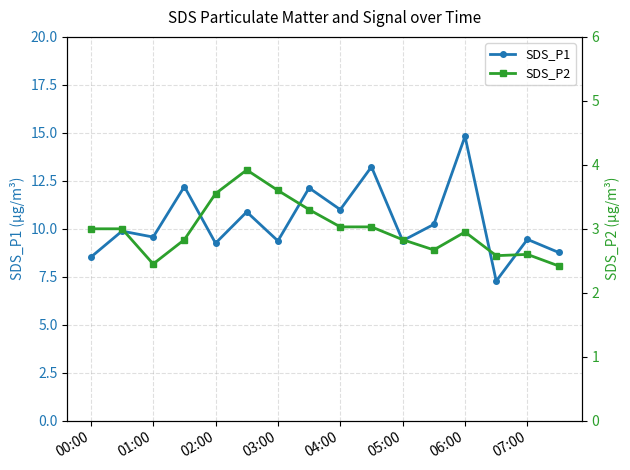

Which series has the largest total across all categories?

SDS_P1